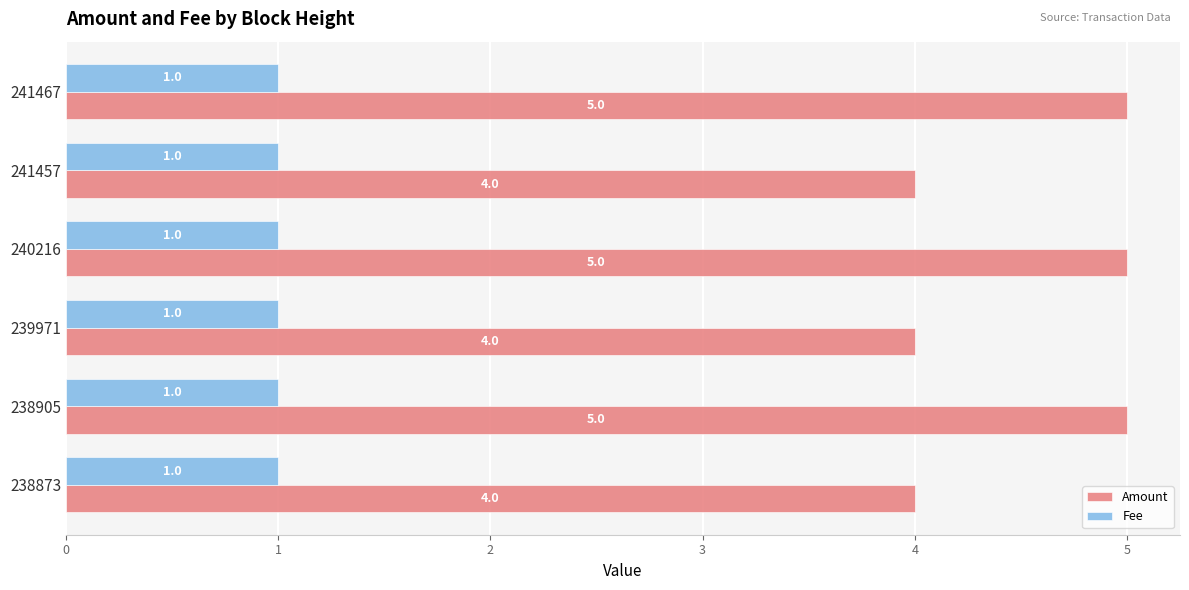

The value of Fee at 241467 is 2. True or false?

False